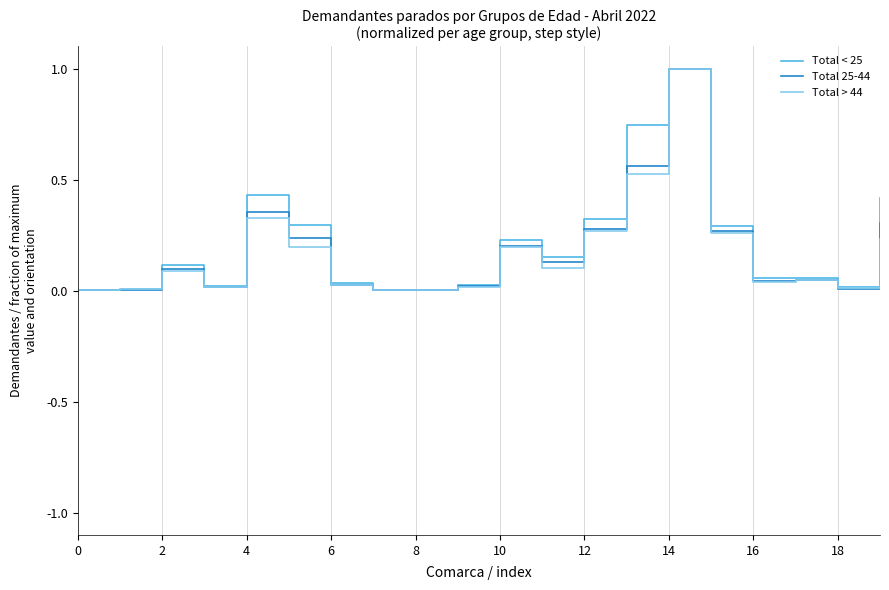

What is the maximum value for Total < 25?

1.0